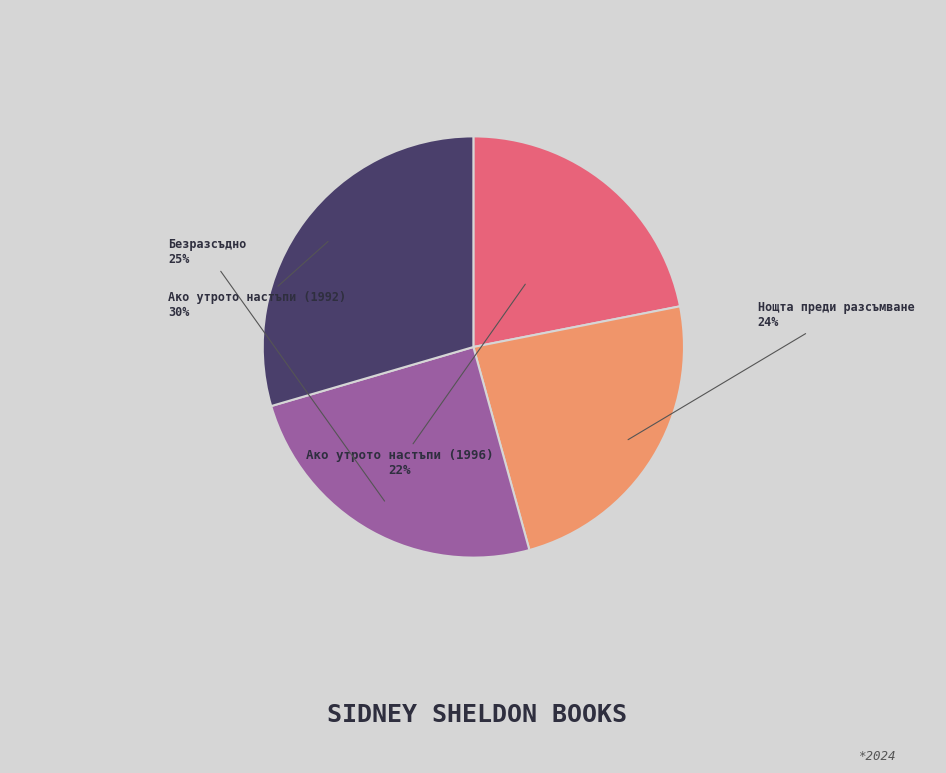

How many slices are in this pie chart?

4